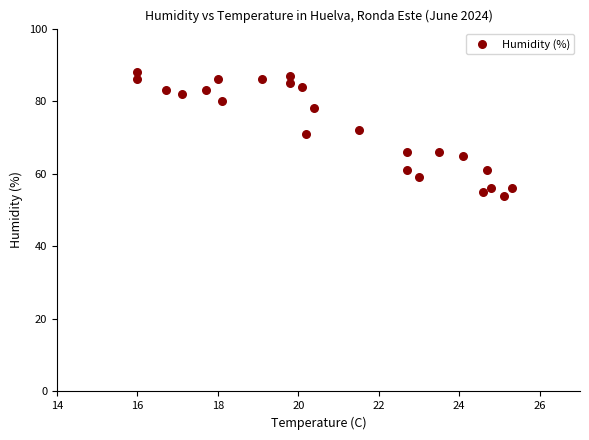

What is the range of Y values (max minus min)?

34